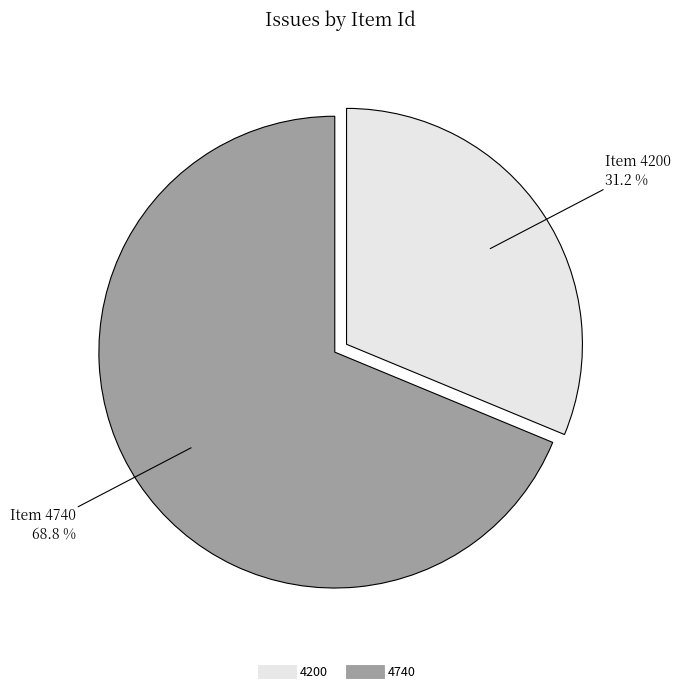

Does 4740 account for over 50% of the chart?

Yes